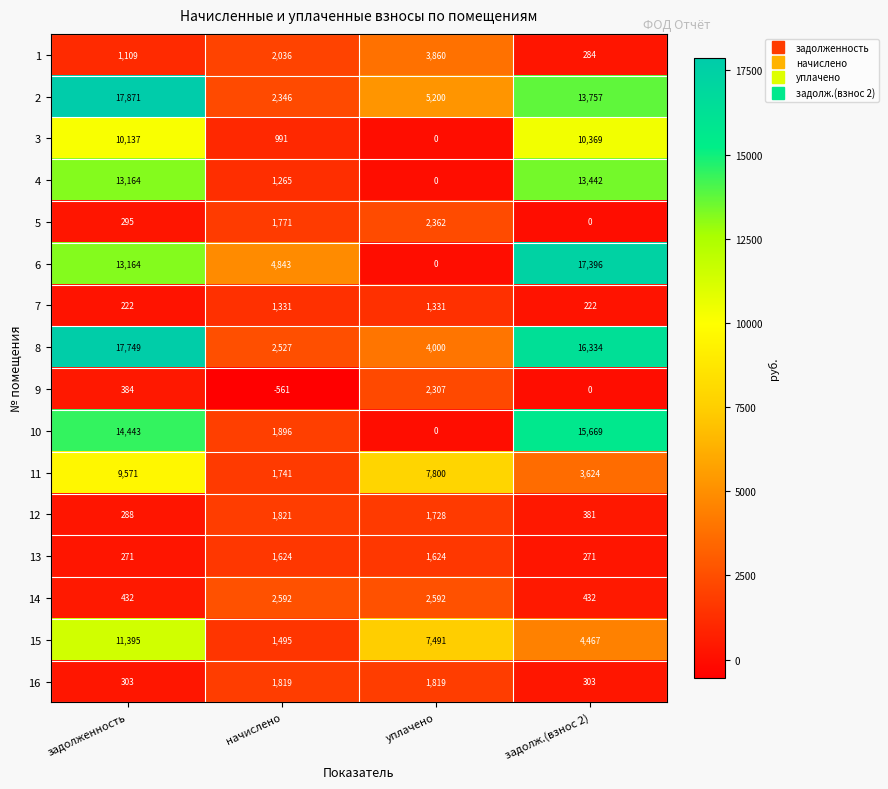

What is the smallest value displayed?

-561